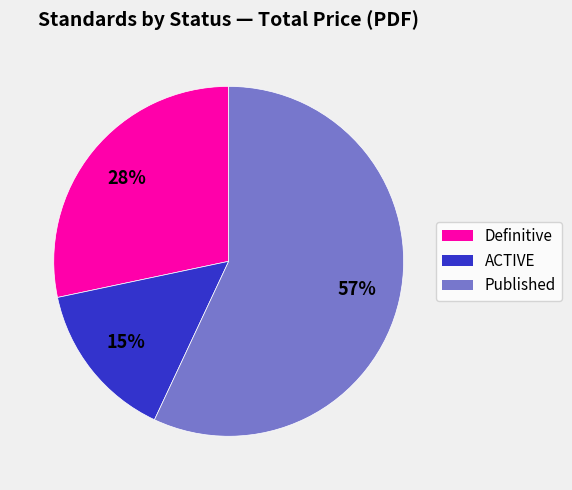

What is the smallest slice in the pie chart?

ACTIVE